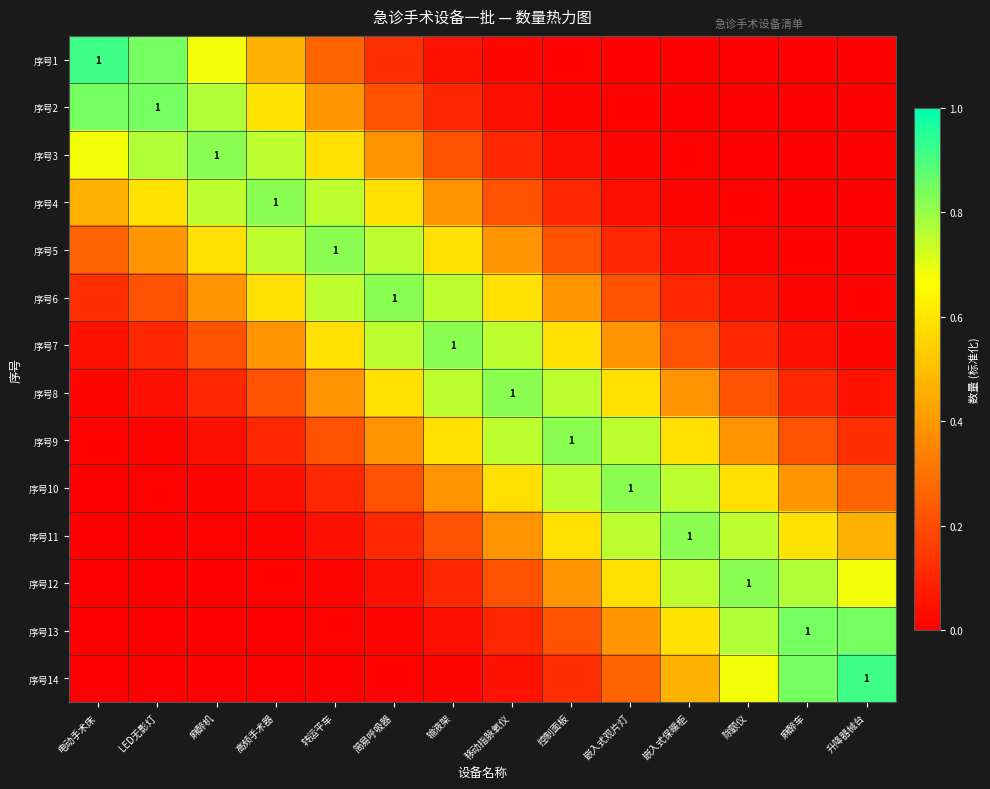

Is it true that 序号4 equals 0.0 at 嵌入式保暖柜?

True